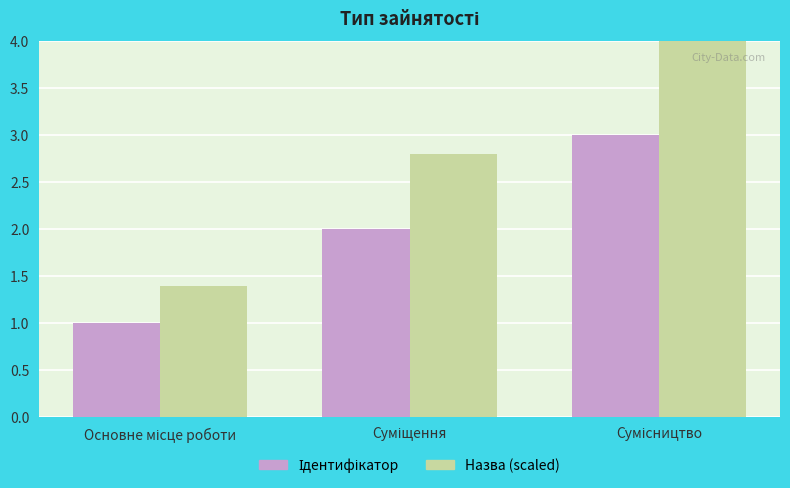

True or false: Назва (scaled) has a value of 2.8 at Суміщення.

True